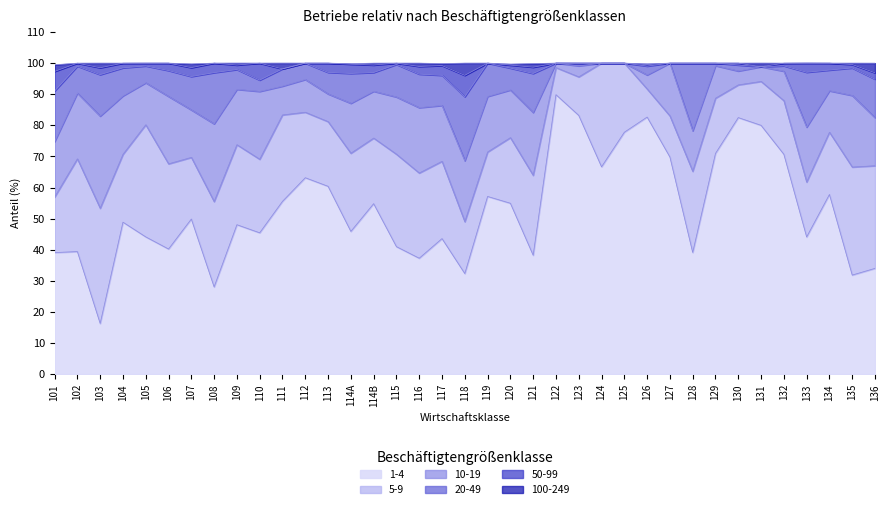

How many categories are shown in the chart?

37